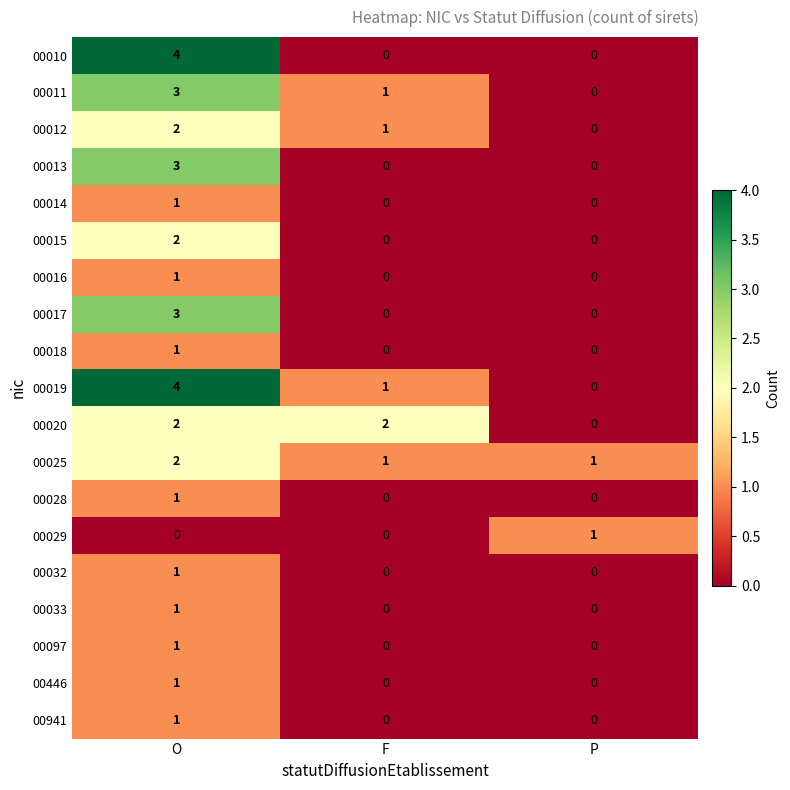

The value of 00014 at F is 0. True or false?

True